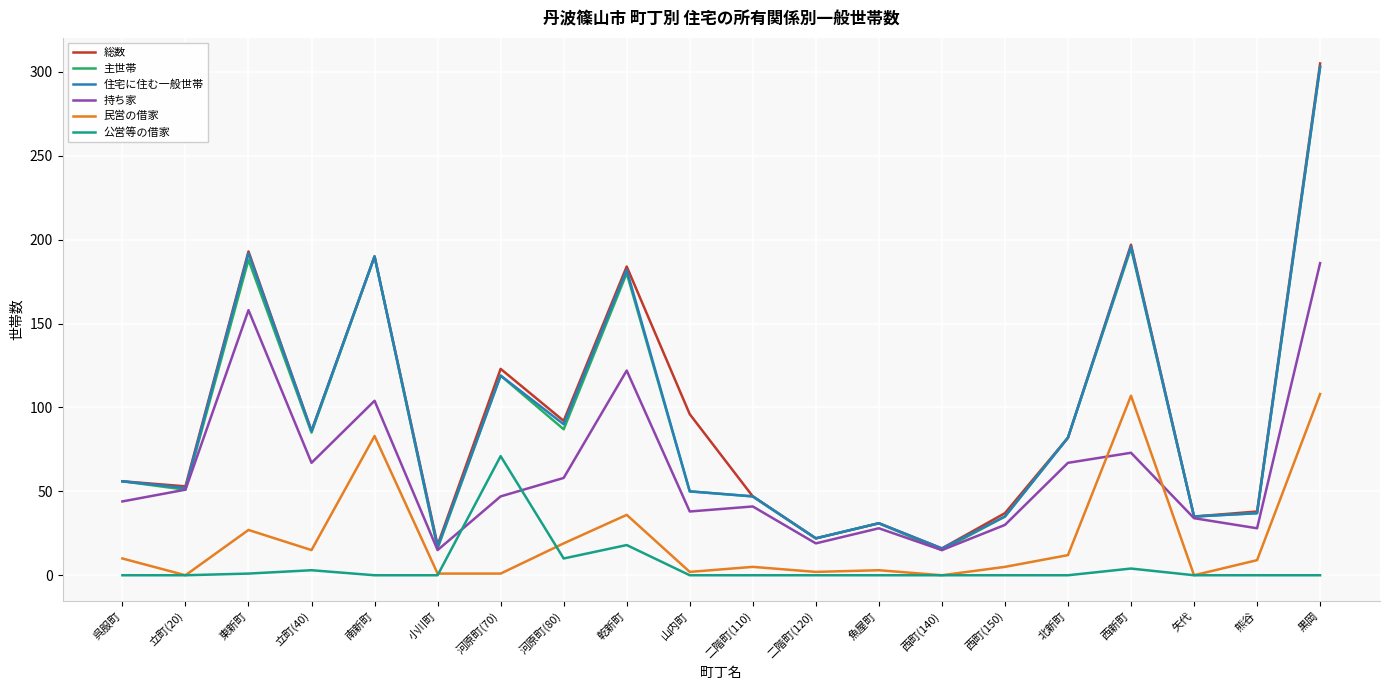

How many interior local peaks does the 持ち家 series have?

6